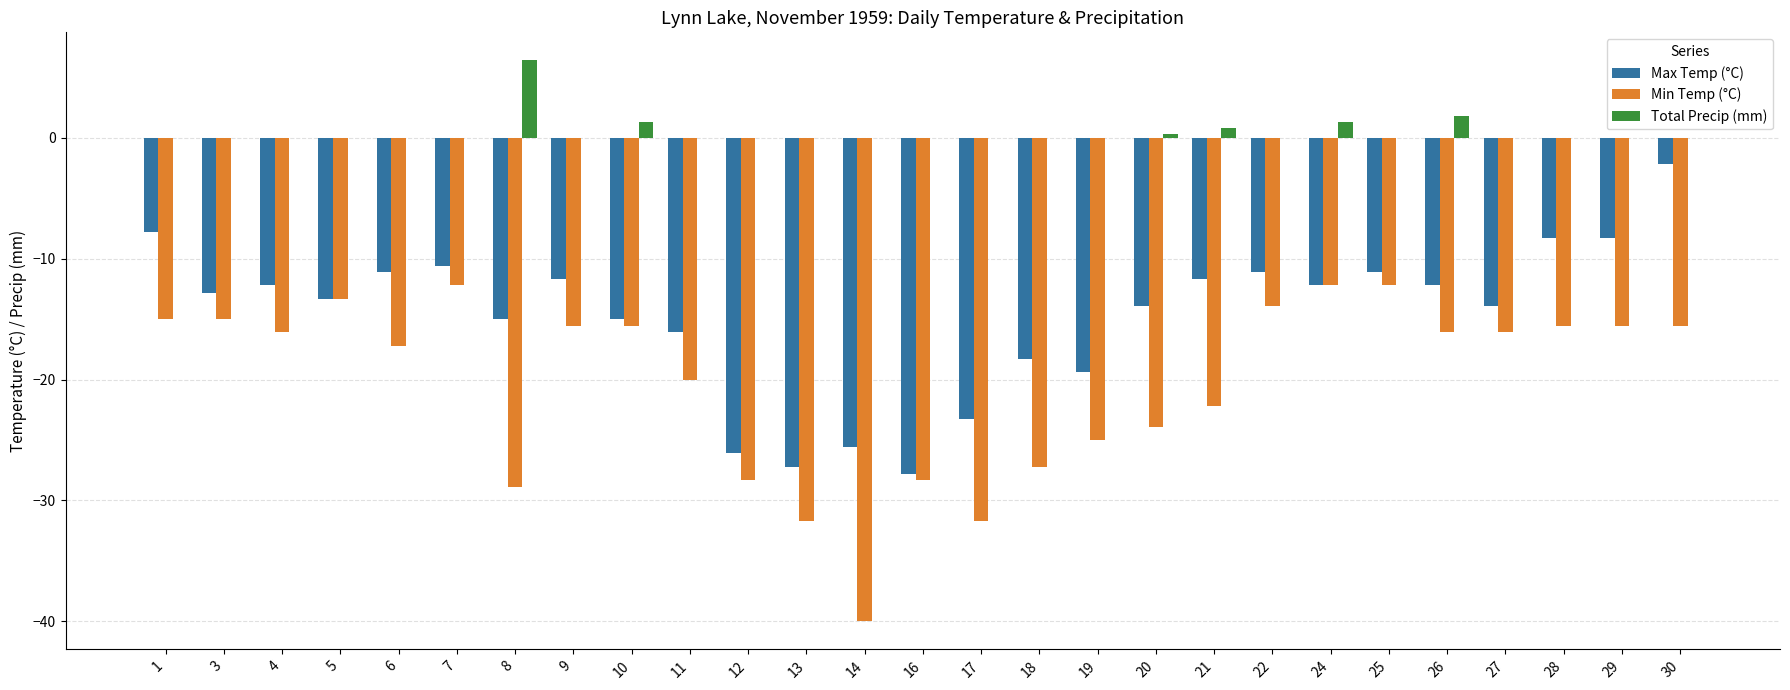

What value does the Min Temp (°C) series have at 22?

-13.9